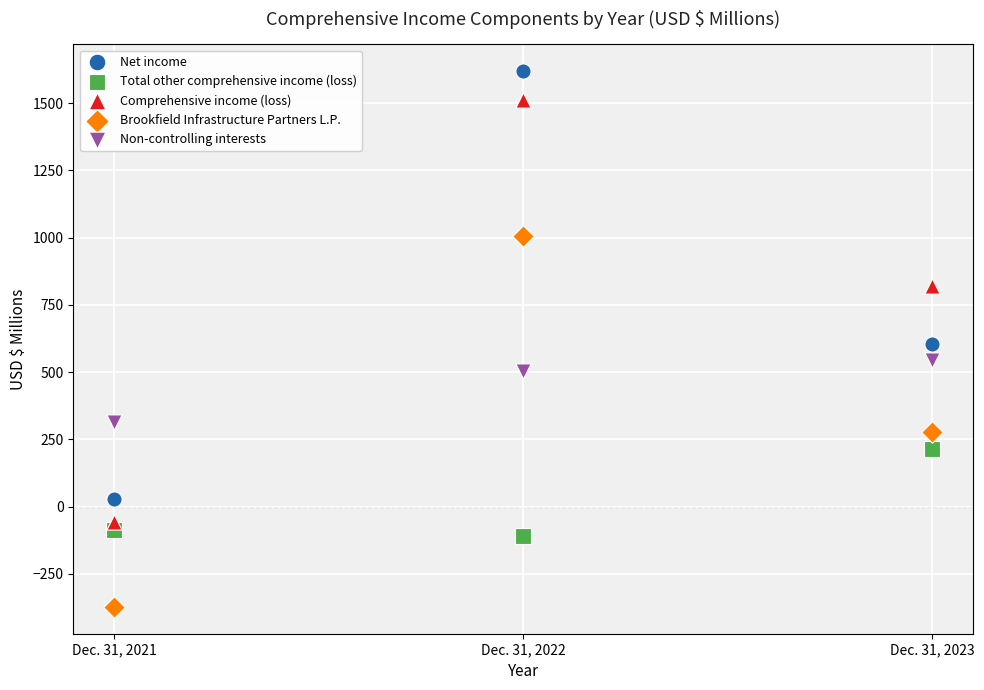

Which series reaches the maximum Y coordinate?

Net income